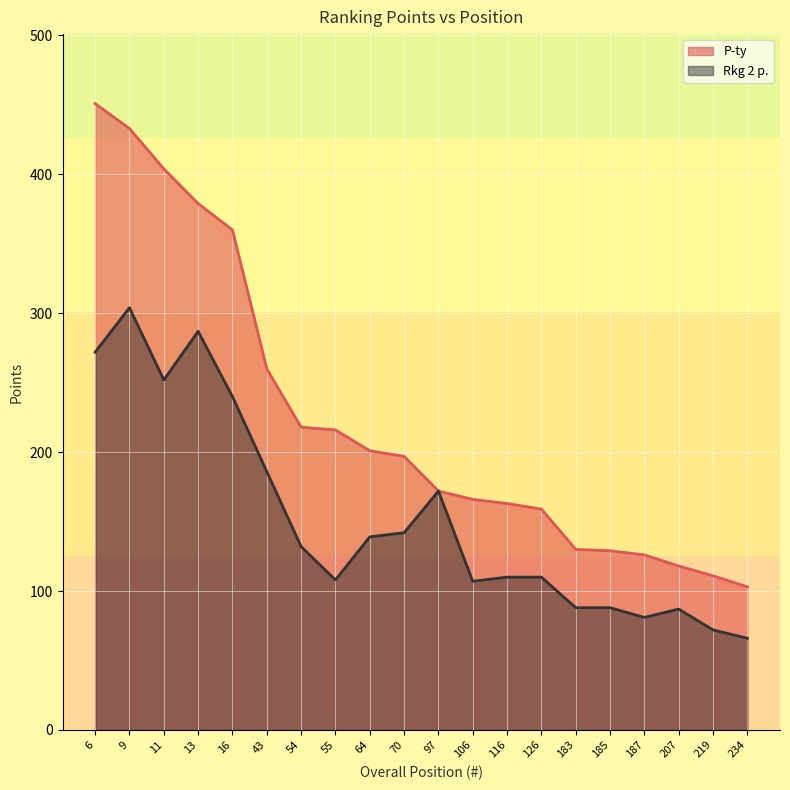

At which category does Rkg 2 p. reach its first local peak?

9